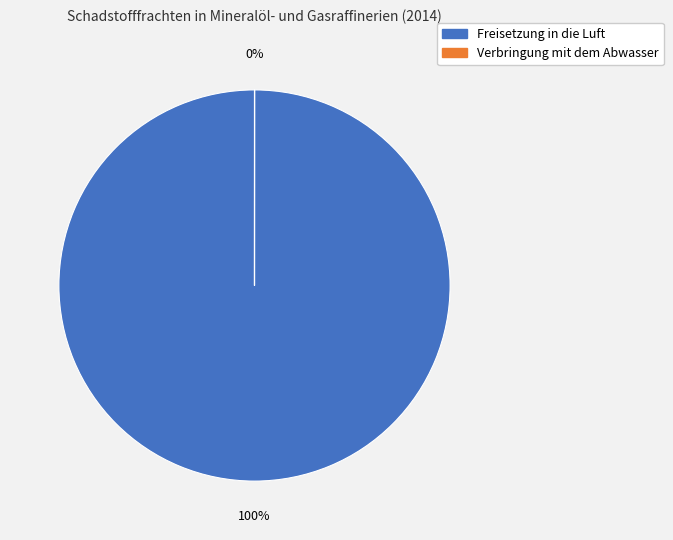

Is the sum of 30 and 12 greater than half?

No